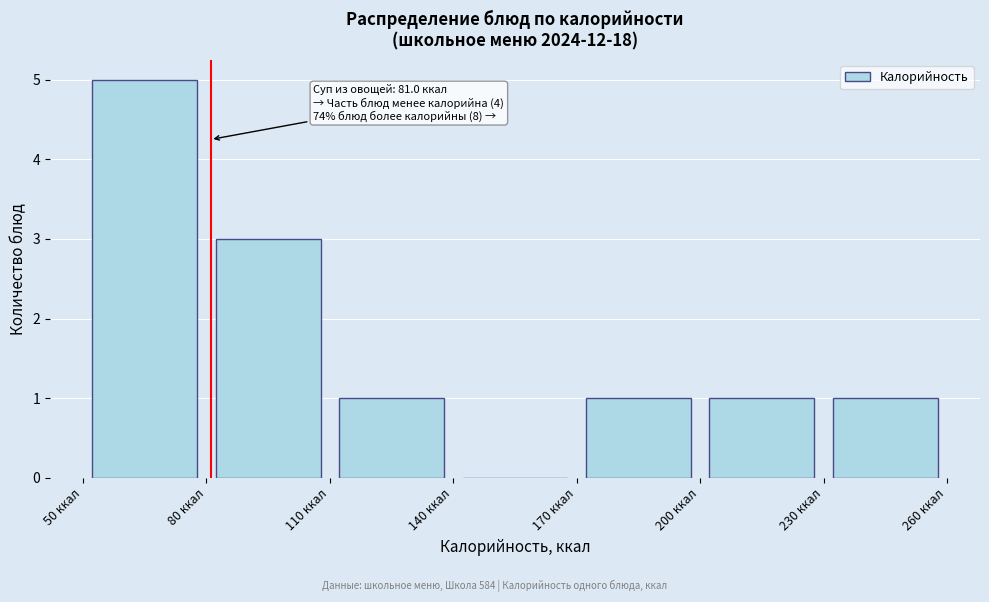

Which range on the x-axis has the tallest bar?

50 to 80